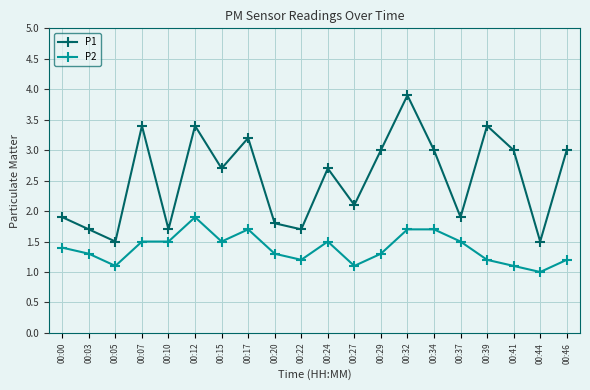

True or false: P2 and P1 cross at least once.

False